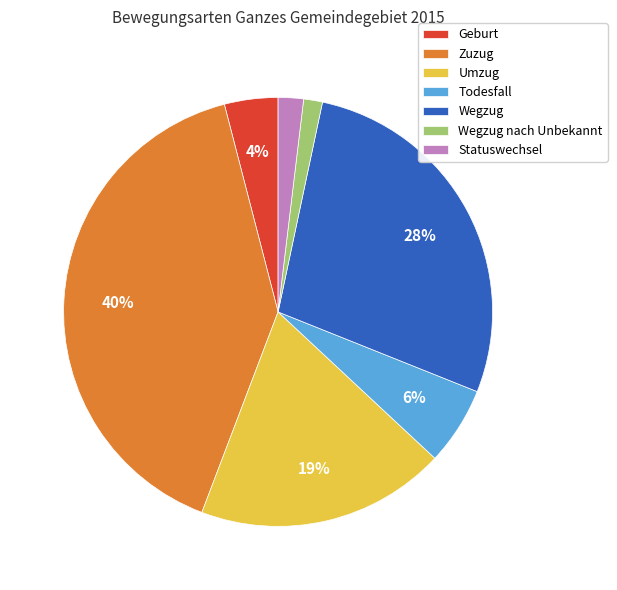

True or false: Wegzug nach Unbekannt accounts for 11% of the total.

False